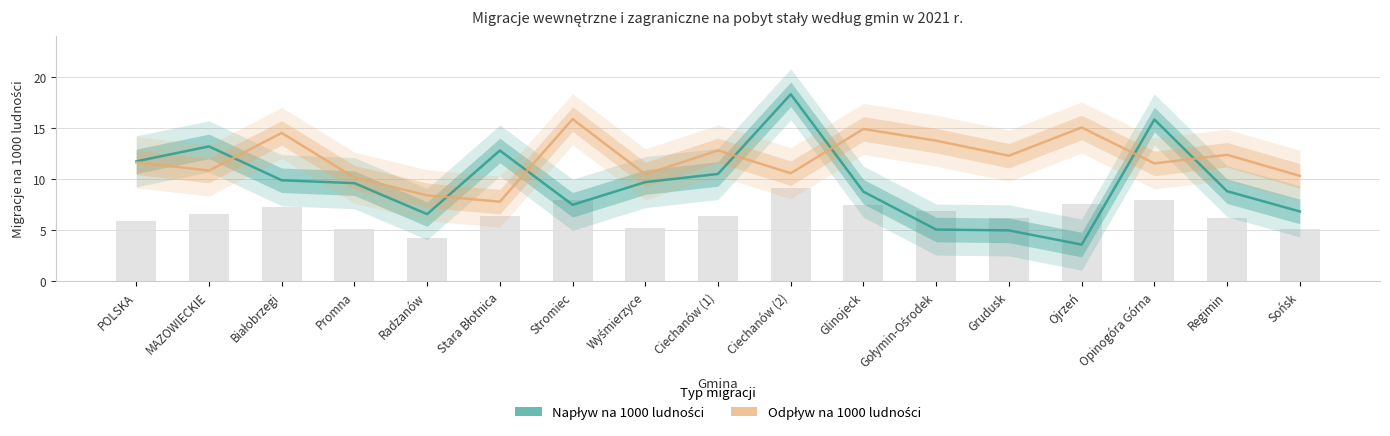

What is the average value of the Odpływ na 1000 ludności series?

11.9